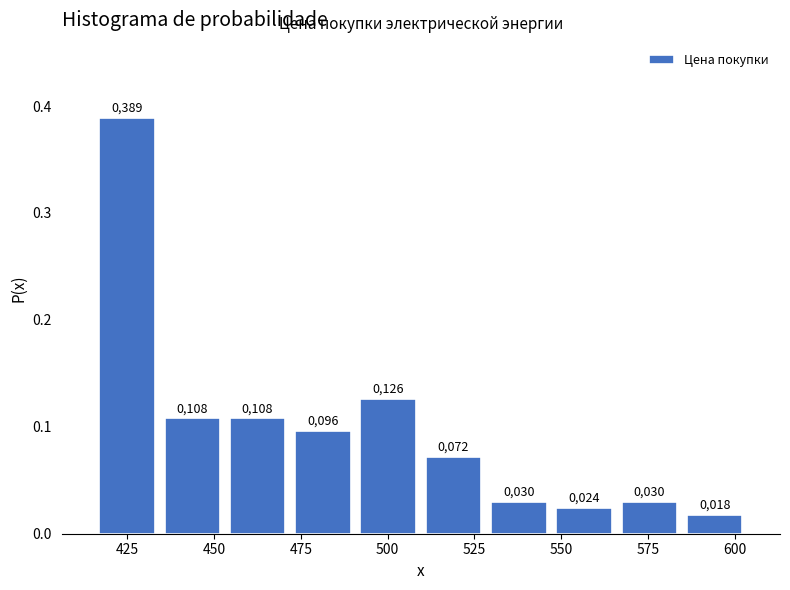

Around what value on the x-axis is the tallest bar? Give the approximate position of its centre, as read against the axis.

425